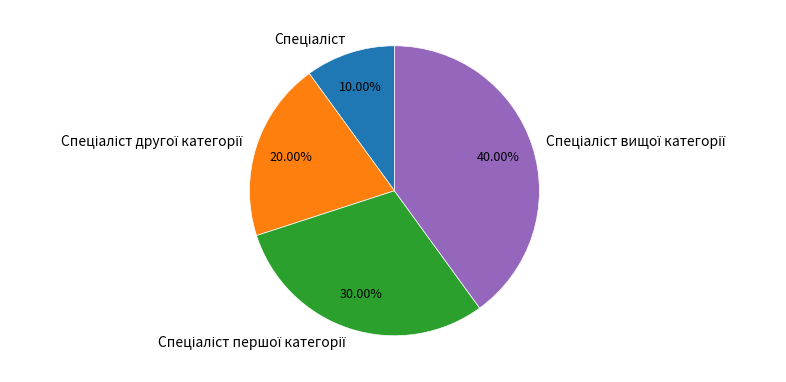

Does any single category account for the majority?

No